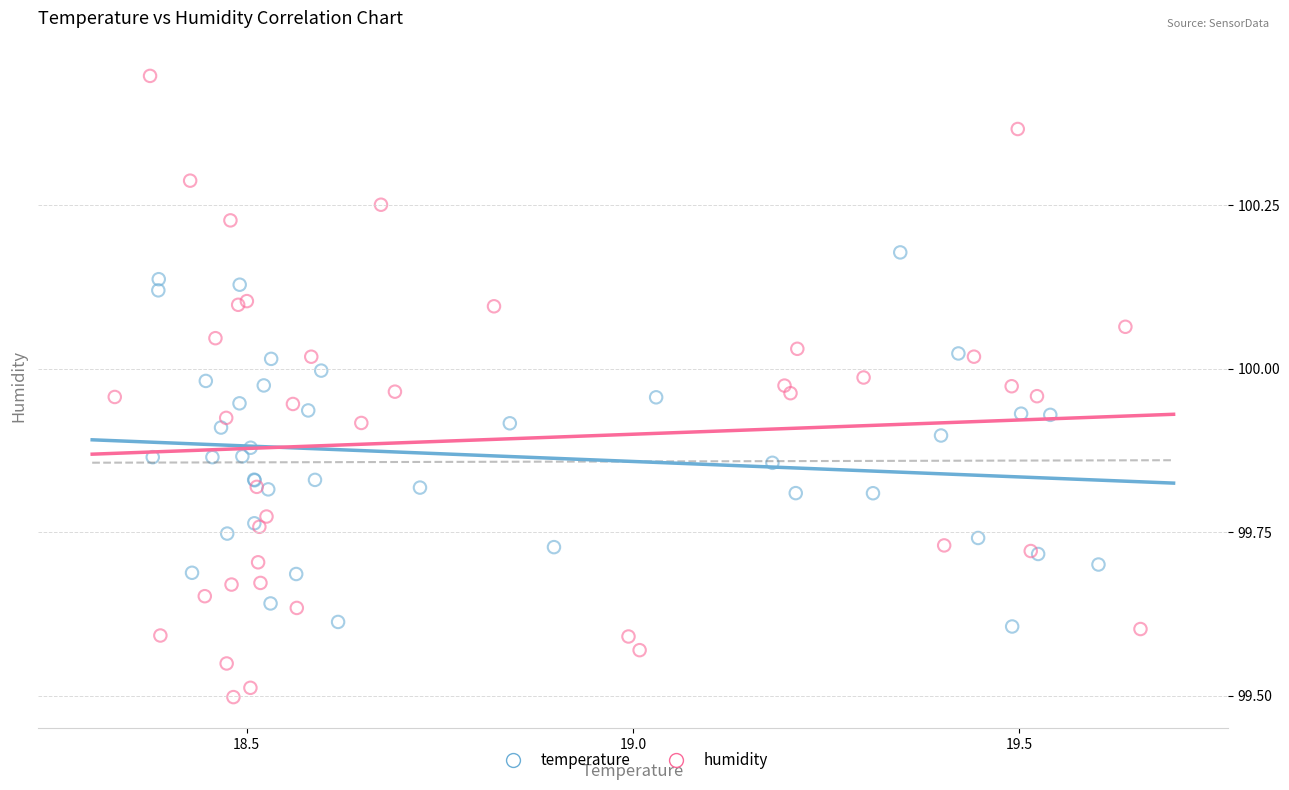

Which series reaches the minimum Y coordinate?

humidity